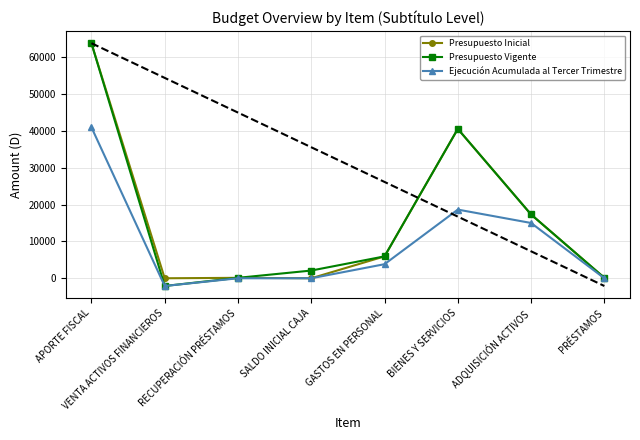

Which series has the largest range (max minus min)?

Presupuesto Vigente